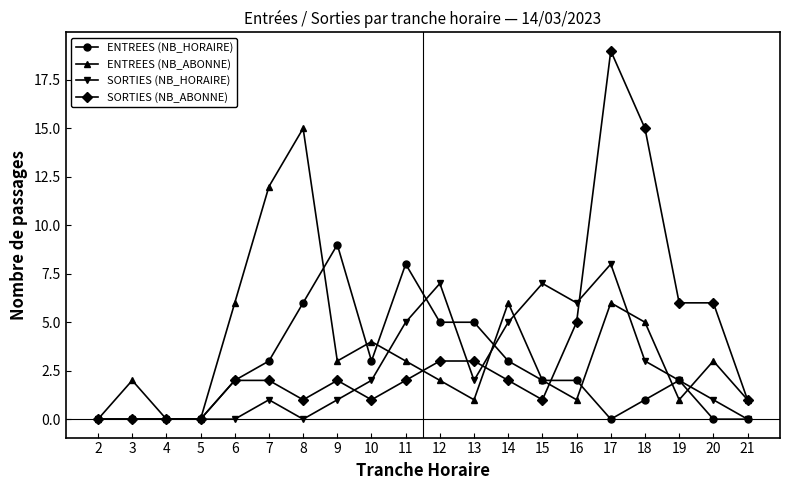

Which series has the widest spread of values?

SORTIES (NB_ABONNE)